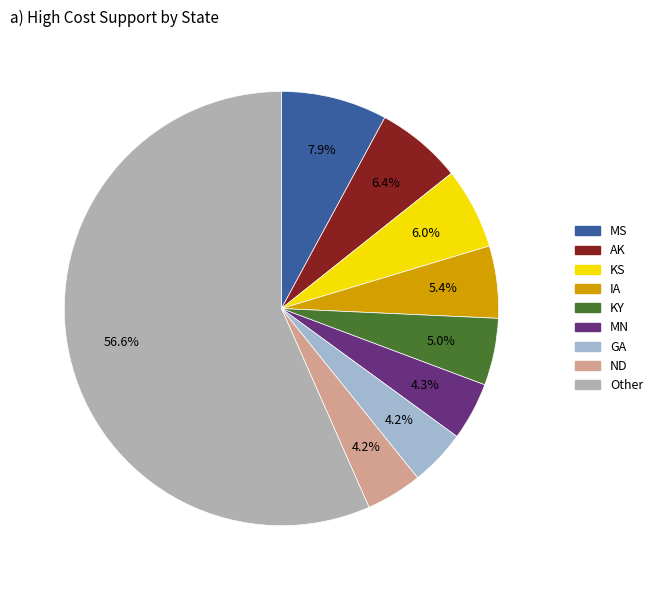

How many slices are in this pie chart?

9